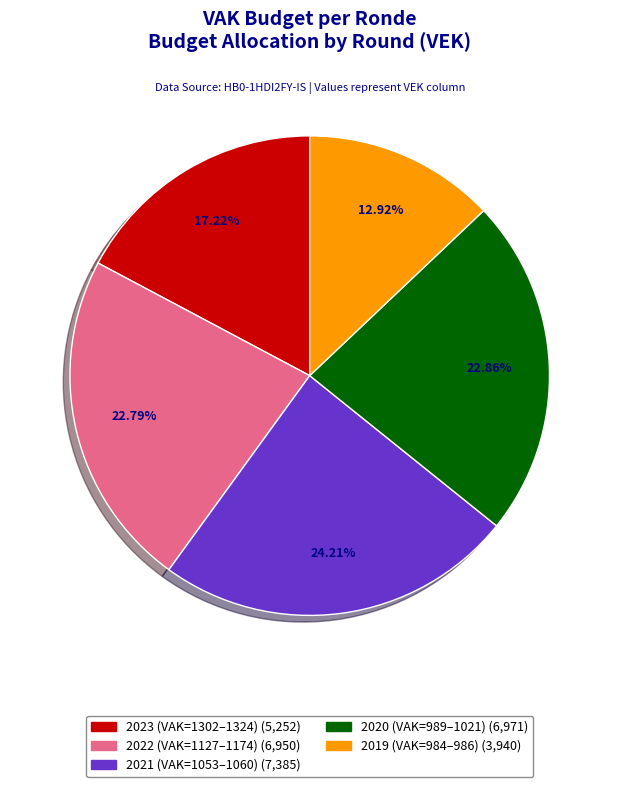

How many segments does this pie chart have?

5